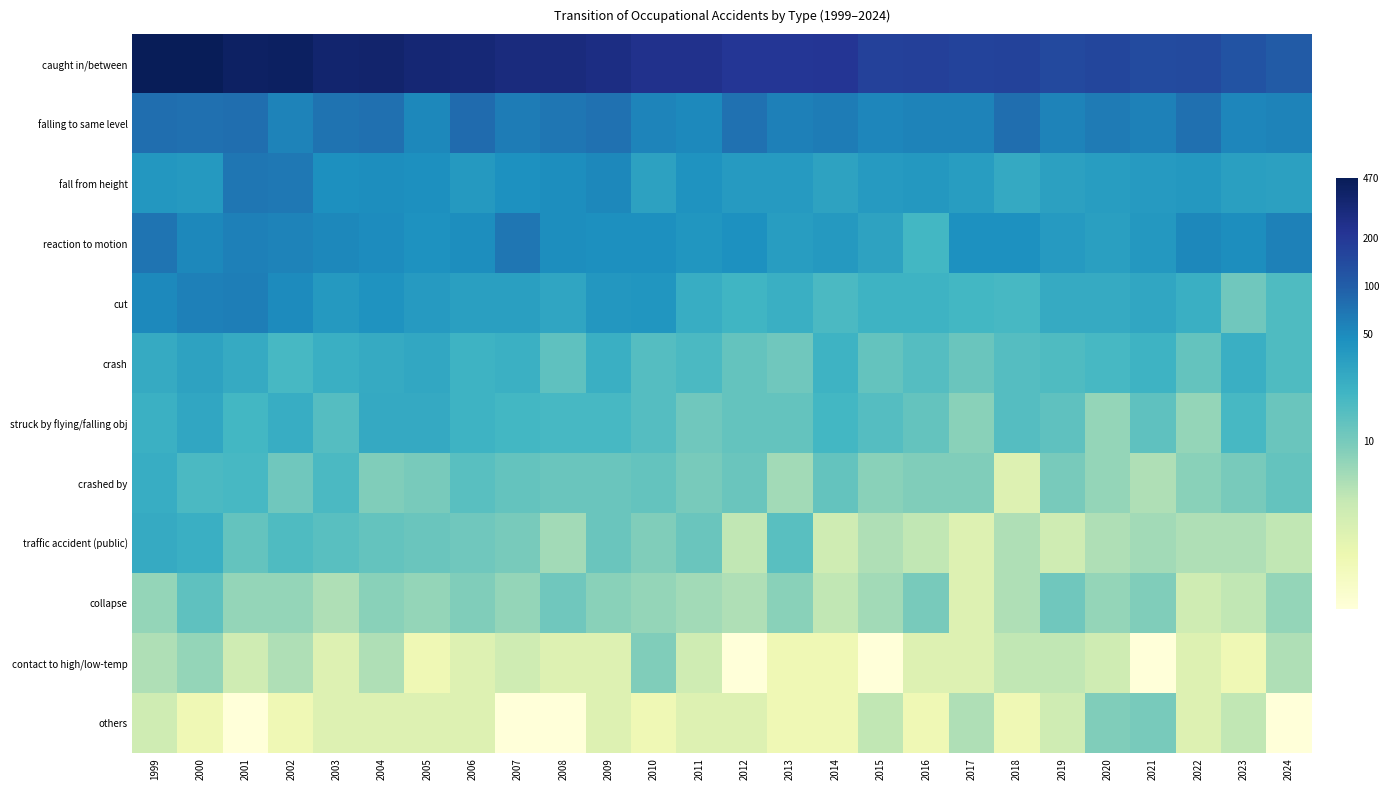

Which has a higher value, 2023 or 2013?

2013